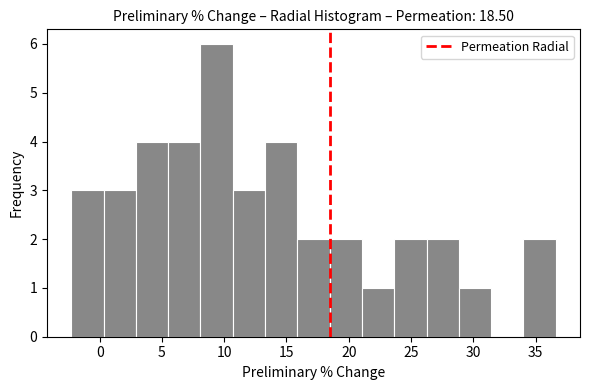

Reading left to right, transcribe this chart: for each bar, give the range it covers on the x-axis and its height. Neither the bar edges nor the heights are printed on the chart, so give them approximately, as read against the axes.

-2.5 to 0.5: 3
0.5 to 3.0: 3
3.0 to 5.5: 4
5.5 to 8.0: 4
8.0 to 10.5: 6
10.5 to 13.5: 3
13.5 to 16.0: 4
16.0 to 18.5: 2
18.5 to 21.0: 2
21.0 to 23.5: 1
23.5 to 26.5: 2
26.5 to 29.0: 2
29.0 to 31.5: 1
31.5 to 34.0: 0
34.0 to 36.5: 2